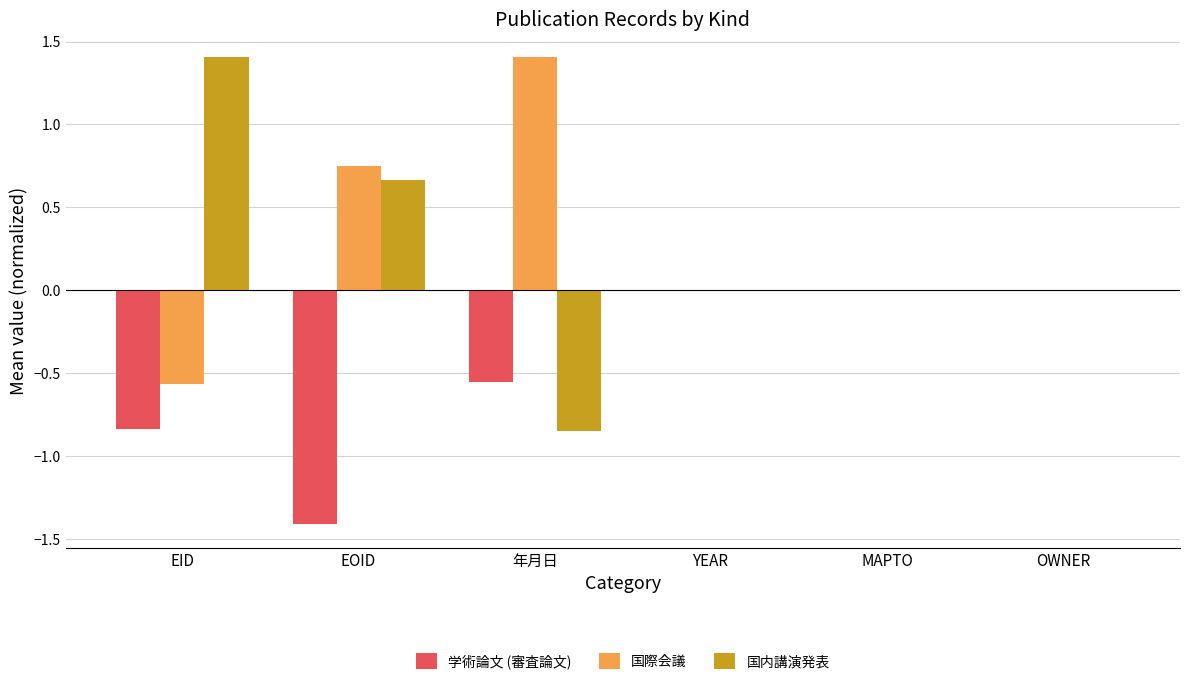

Is it true that 国内講演発表 equals -0.9 at MAPTO?

False